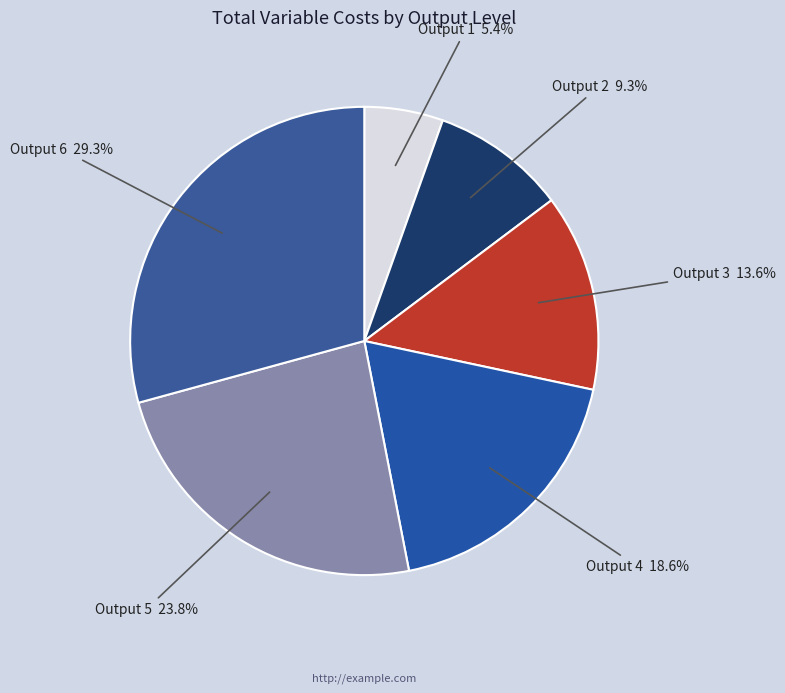

Which category has the smallest portion of the pie?

Output 1